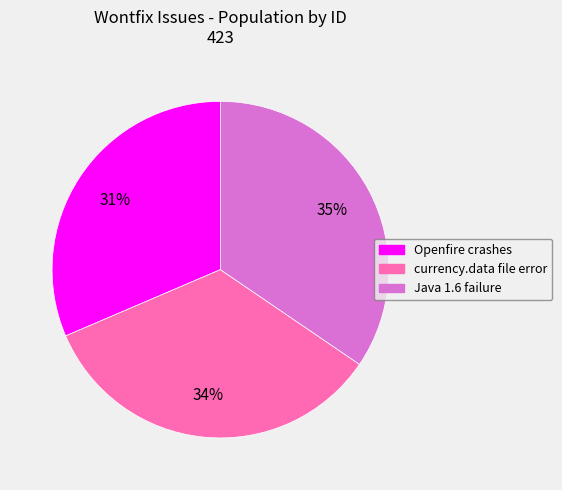

How many slices are in this pie chart?

3